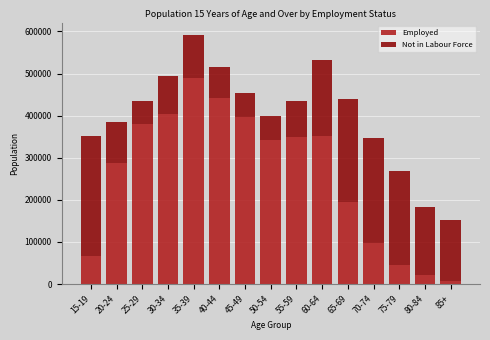

What is the difference between the maximum and minimum values in the Employed series?

480703